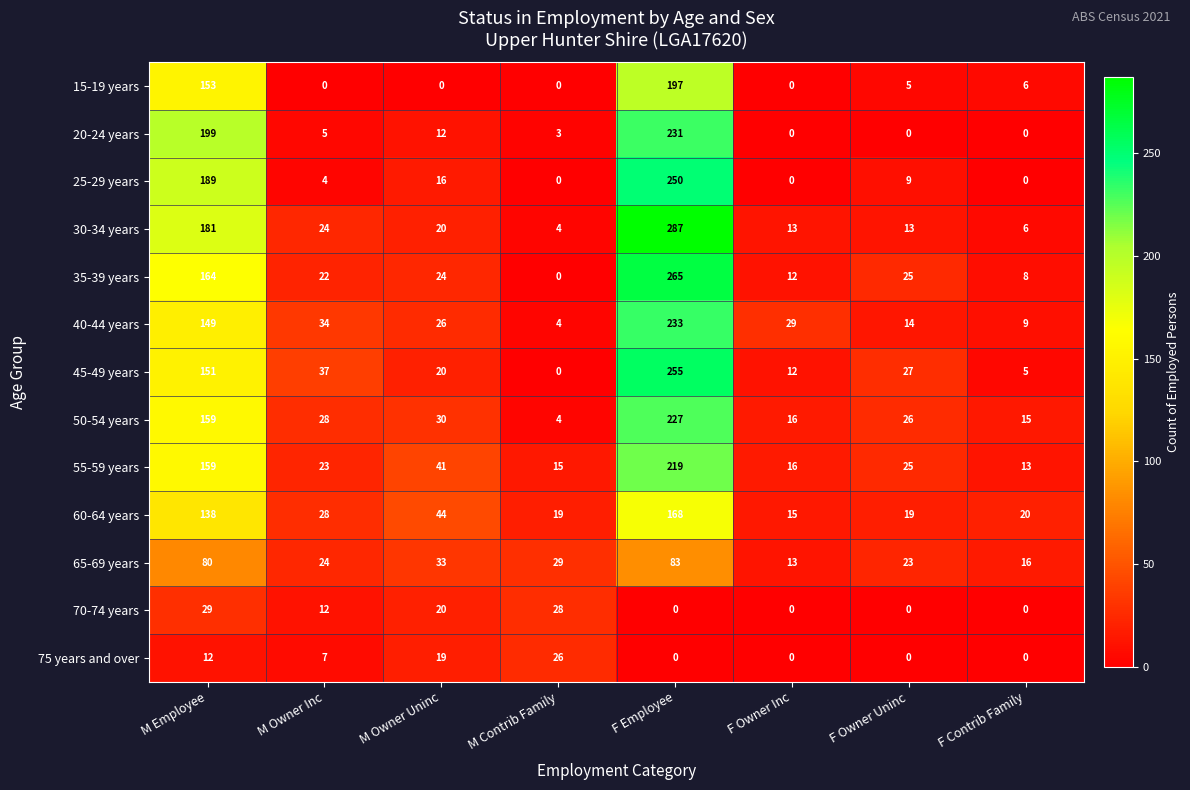

Which series has the largest total across all categories?

30-34 years